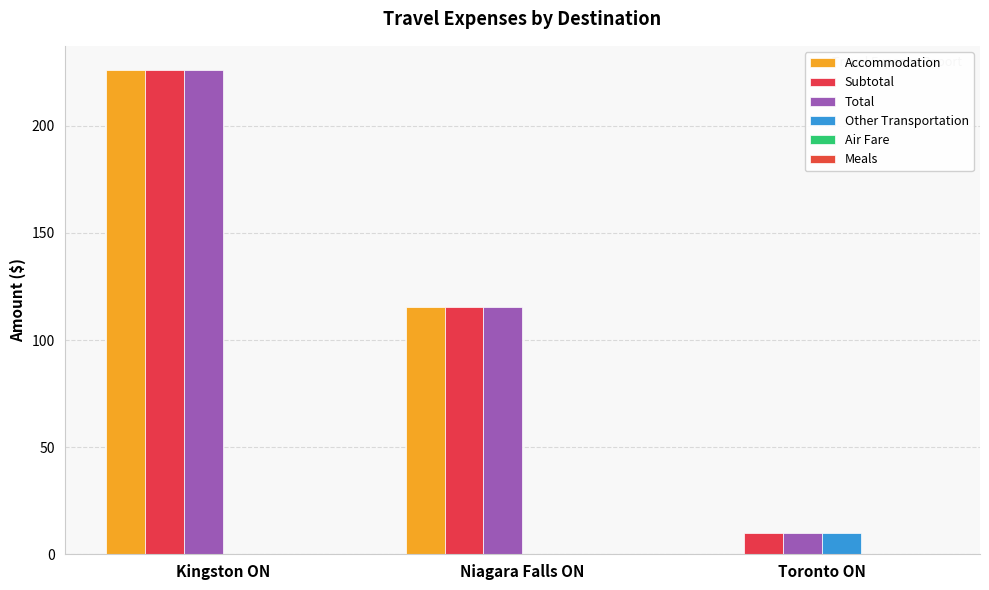

At Toronto ON, list the series in order from smallest to largest.

Accommodation, Air Fare, Meals, Subtotal, Total, Other Transportation